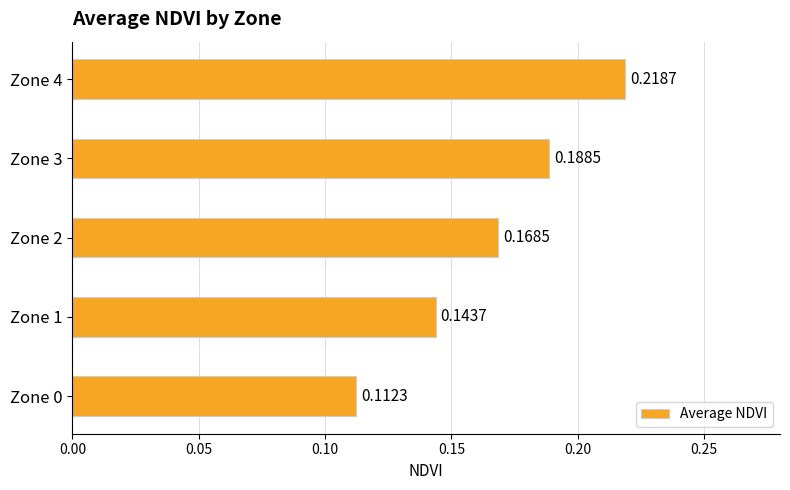

List the labels in order of value, smallest first.

Zone 0, Zone 1, Zone 2, Zone 3, Zone 4